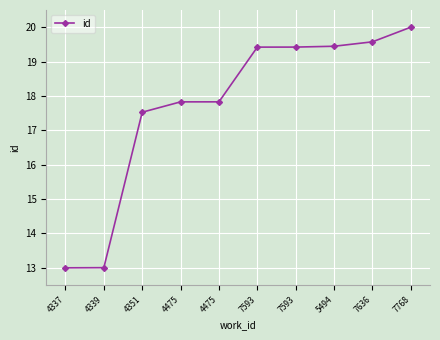

What is the sum of all values?

177.0